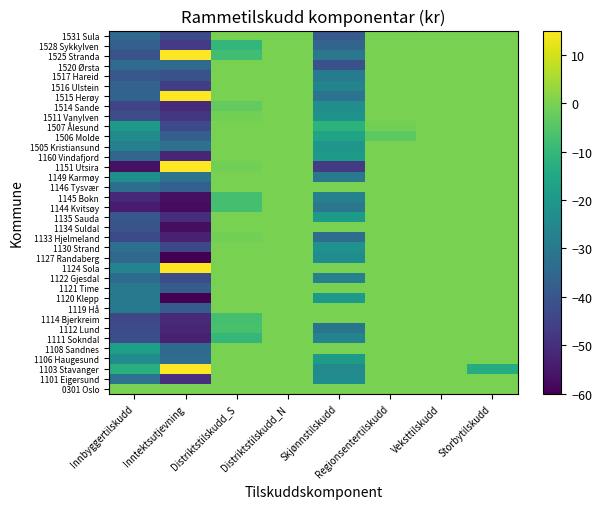

At which category does the chart reach its peak across all series?

Inntektsutjevning